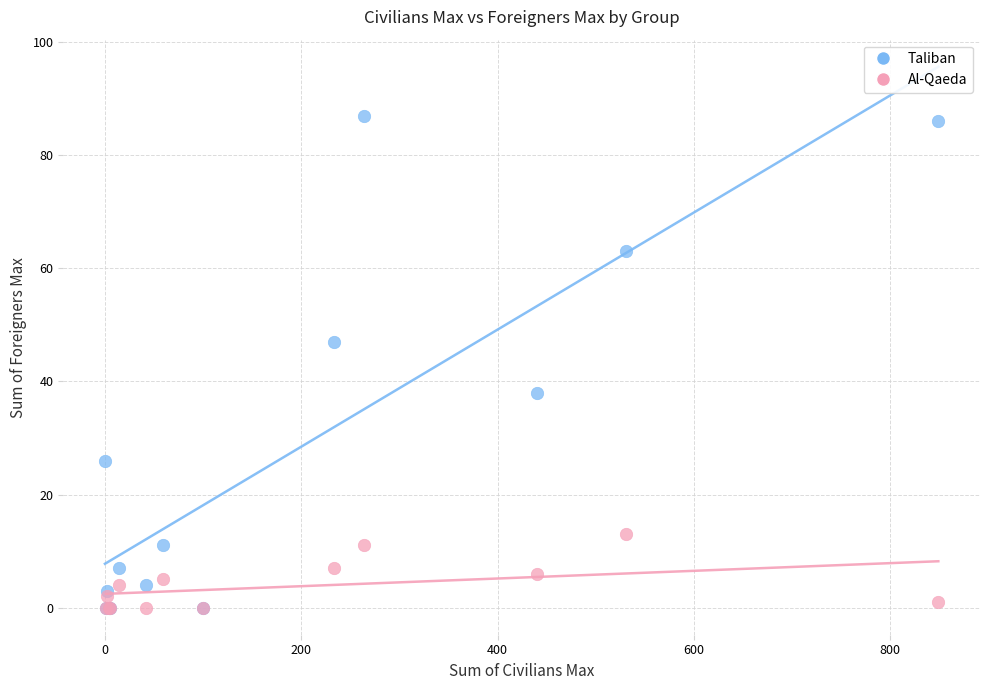

Which series reaches the maximum Y coordinate?

Taliban